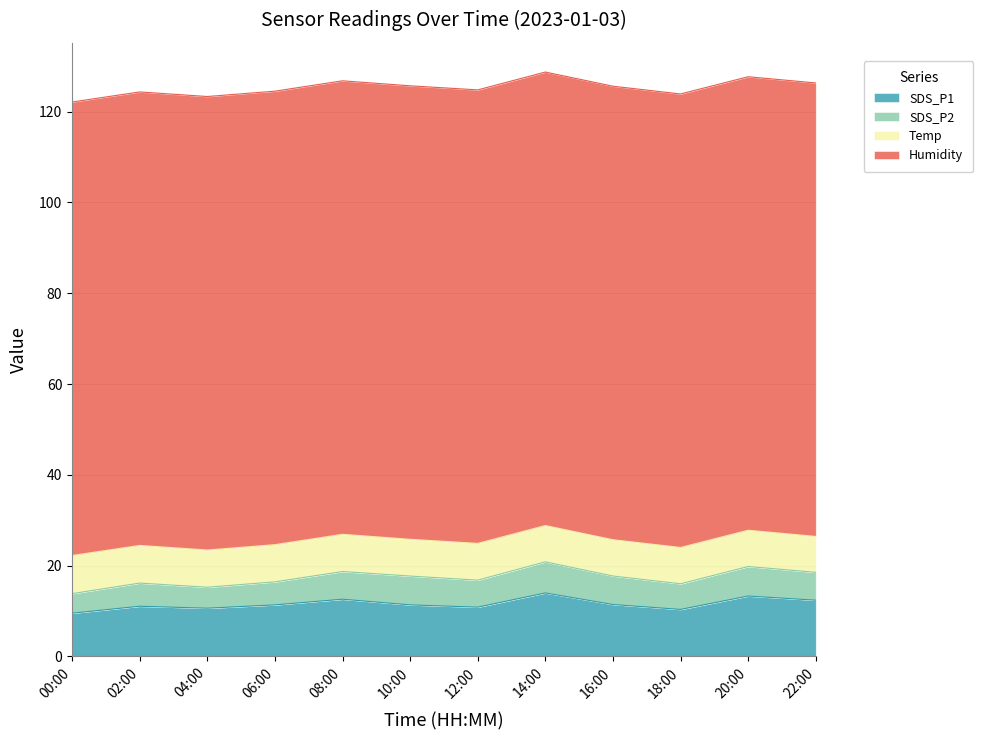

How many categories are shown in the chart?

12